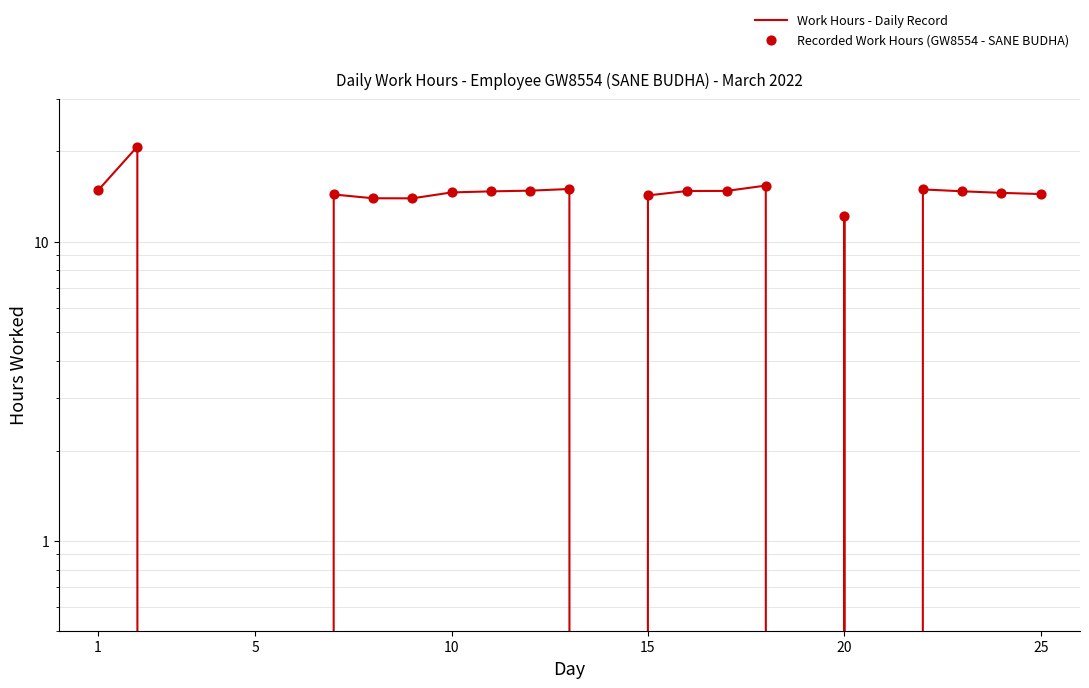

What is the change in value from 4 to 16?

+14.8